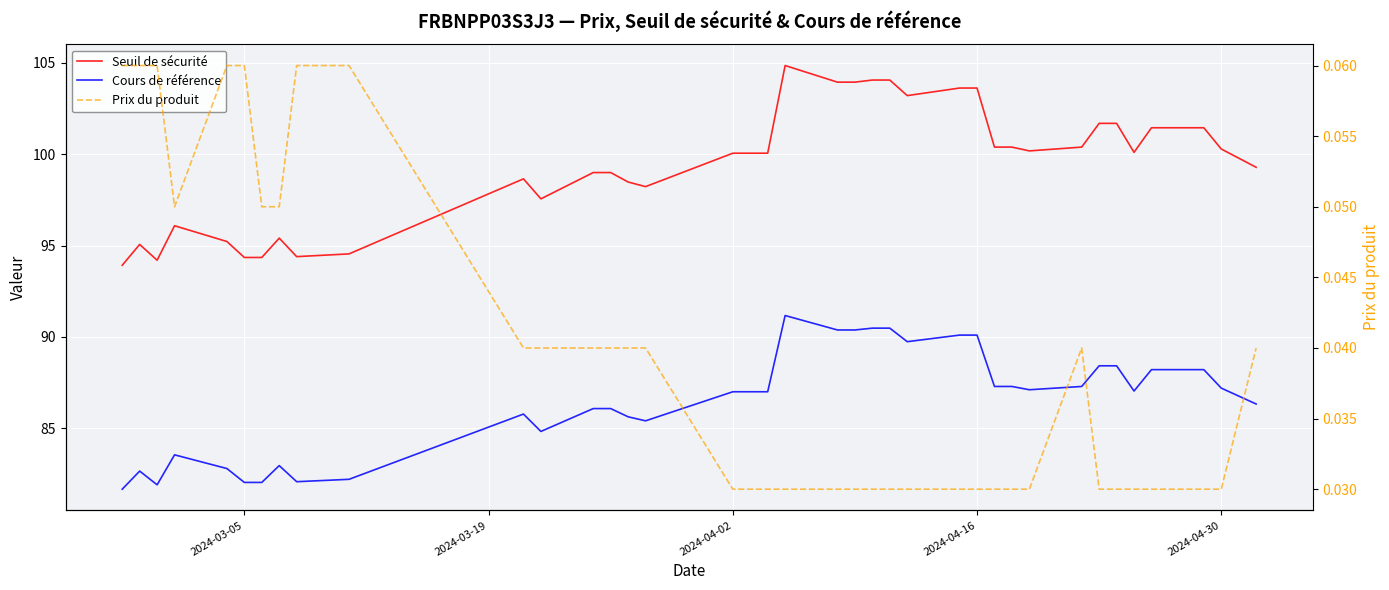

Count the number of categories in the chart.

38